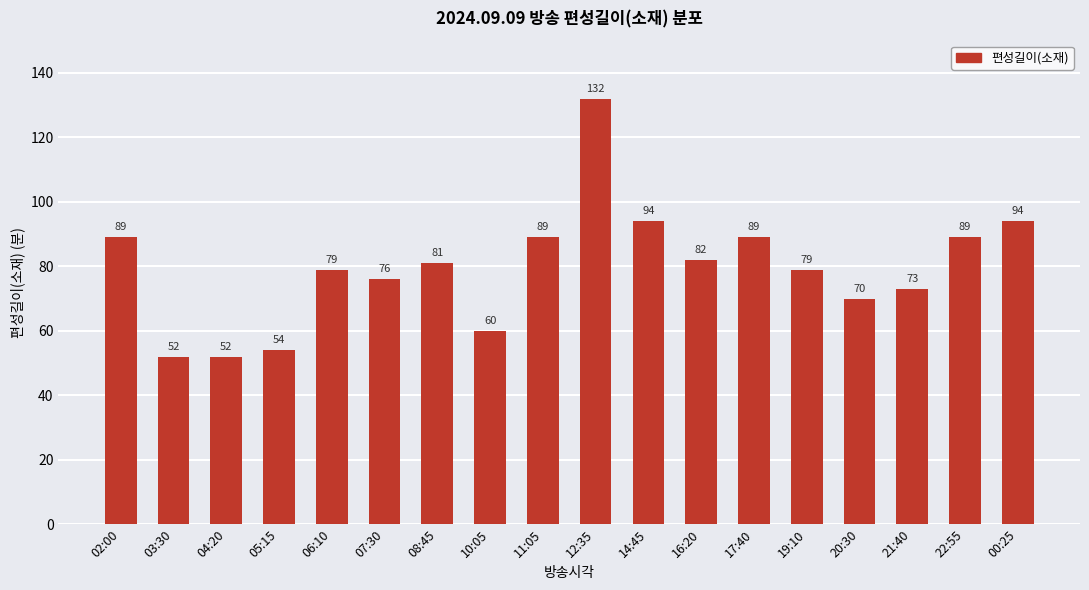

What value does the data have at 11:05, to the nearest 5?

90